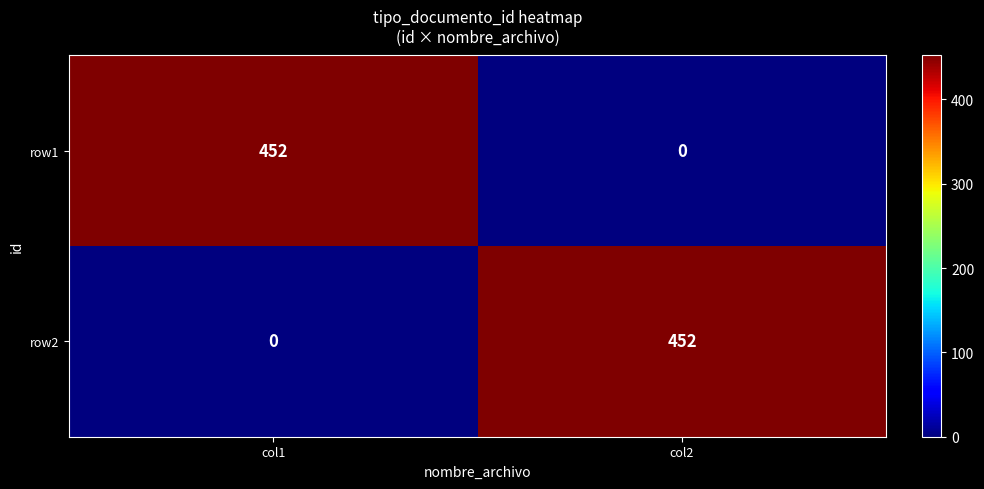

Where is row2 nearest to the value 226?

col1